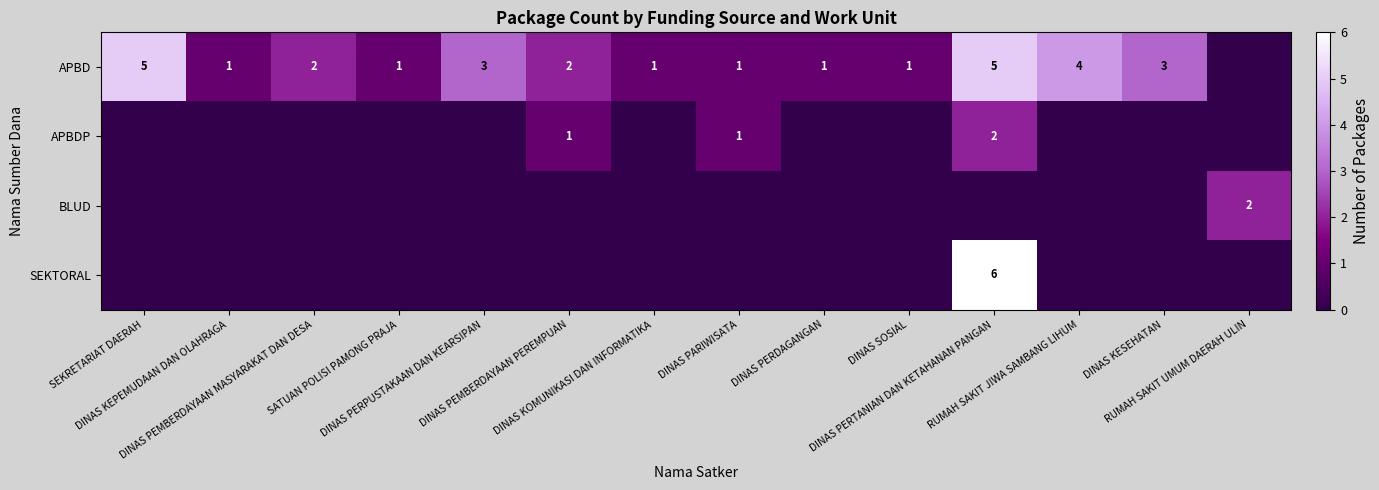

Is the value of BLUD at DINAS KOMUNIKASI DAN INFORMATIKA greater than the value of SEKTORAL at RUMAH SAKIT JIWA SAMBANG LIHUM?

No